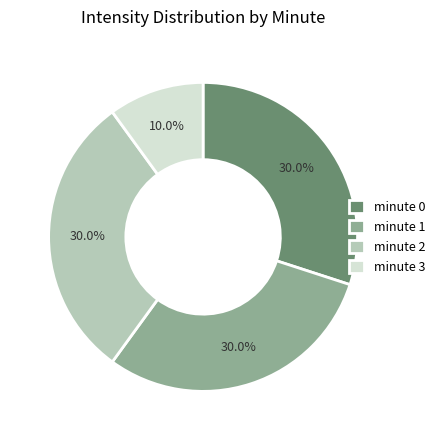

How many slices are in this pie chart?

4